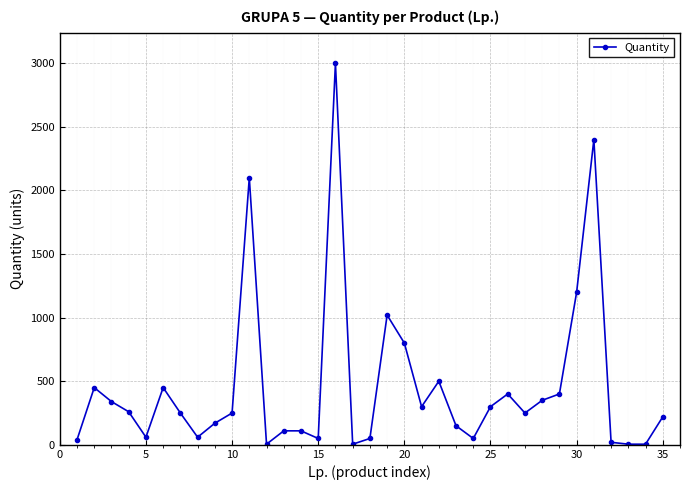

How many distinct data groups are displayed?

1